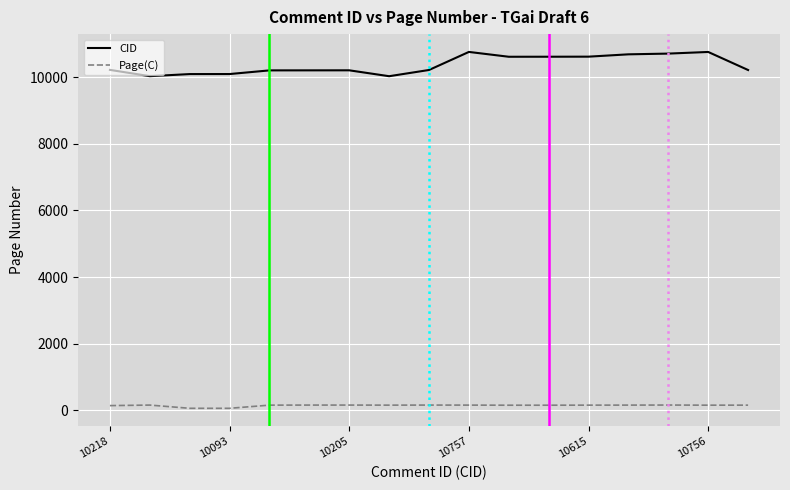

Rank the series by their average value, from highest to lowest.

CID, Page(C)